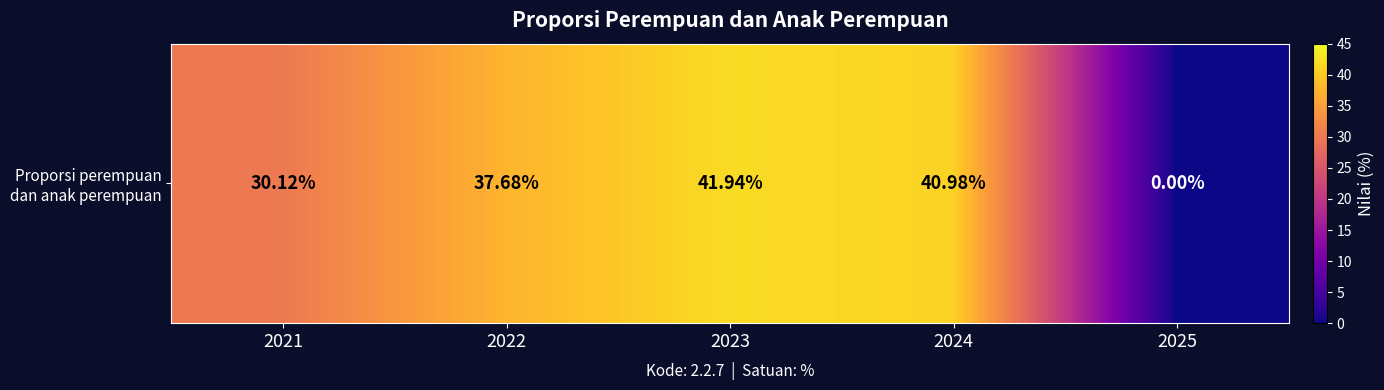

Reading left to right, list all the values displayed in this chart.

30.1	37.7	41.9	41.0	0.0